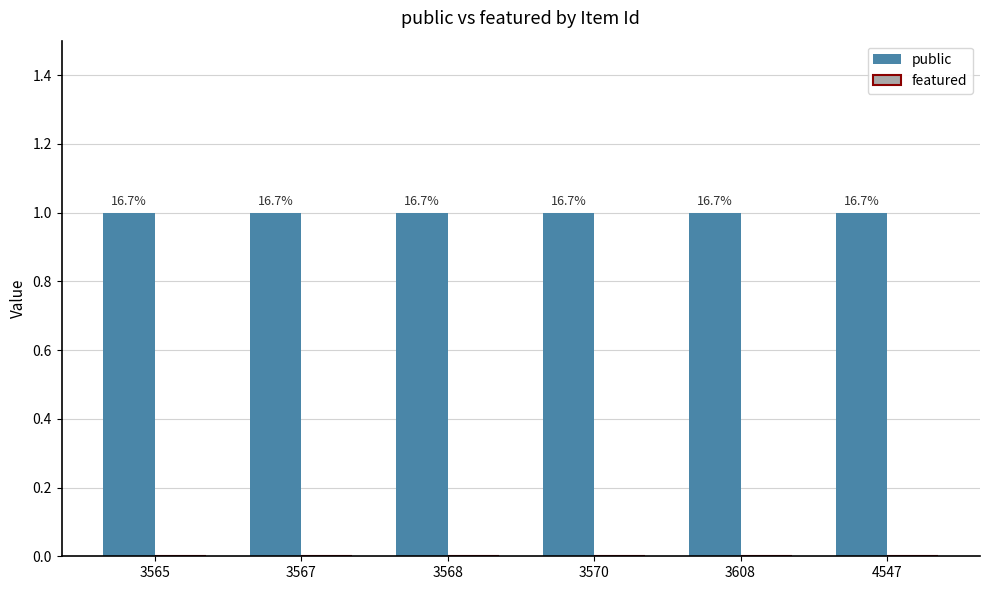

Reading left to right, what are all the values shown in this chart?

public: 1	1	1	1	1	1
featured: 0	0	0	0	0	0